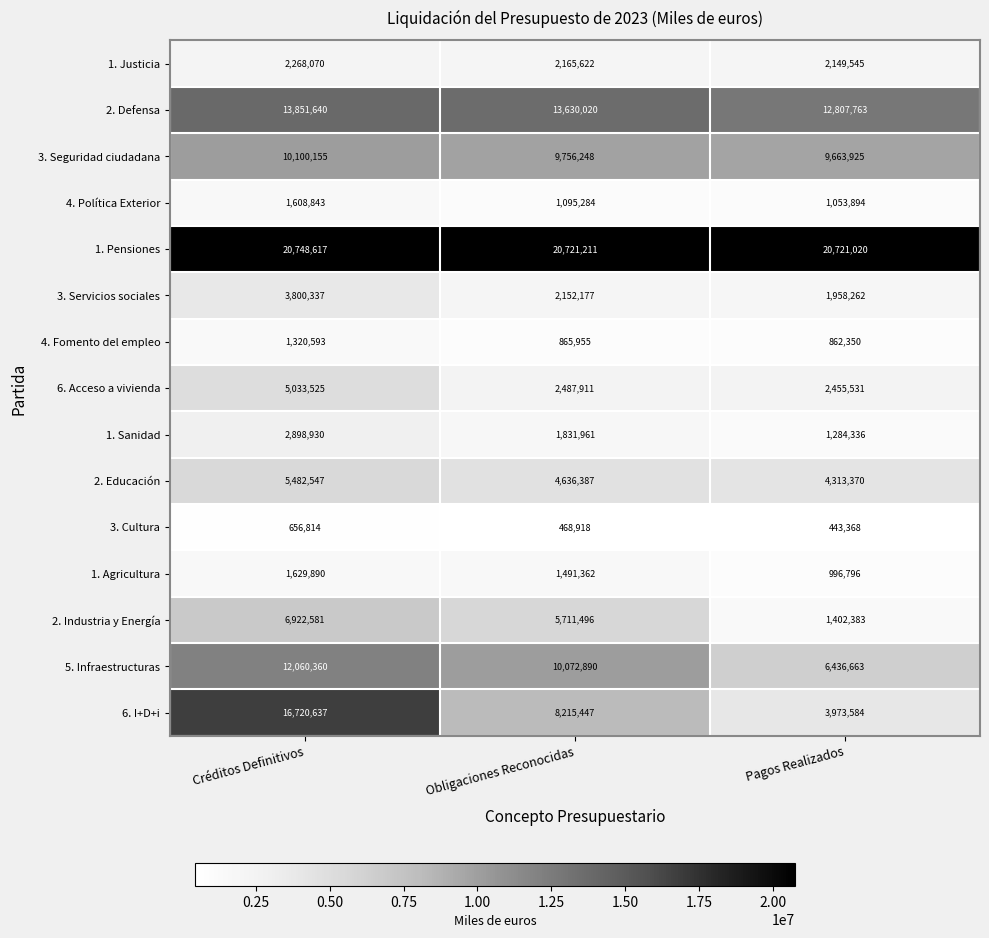

Is it true that 6. I+D+i equals 8215447 at Obligaciones Reconocidas?

True